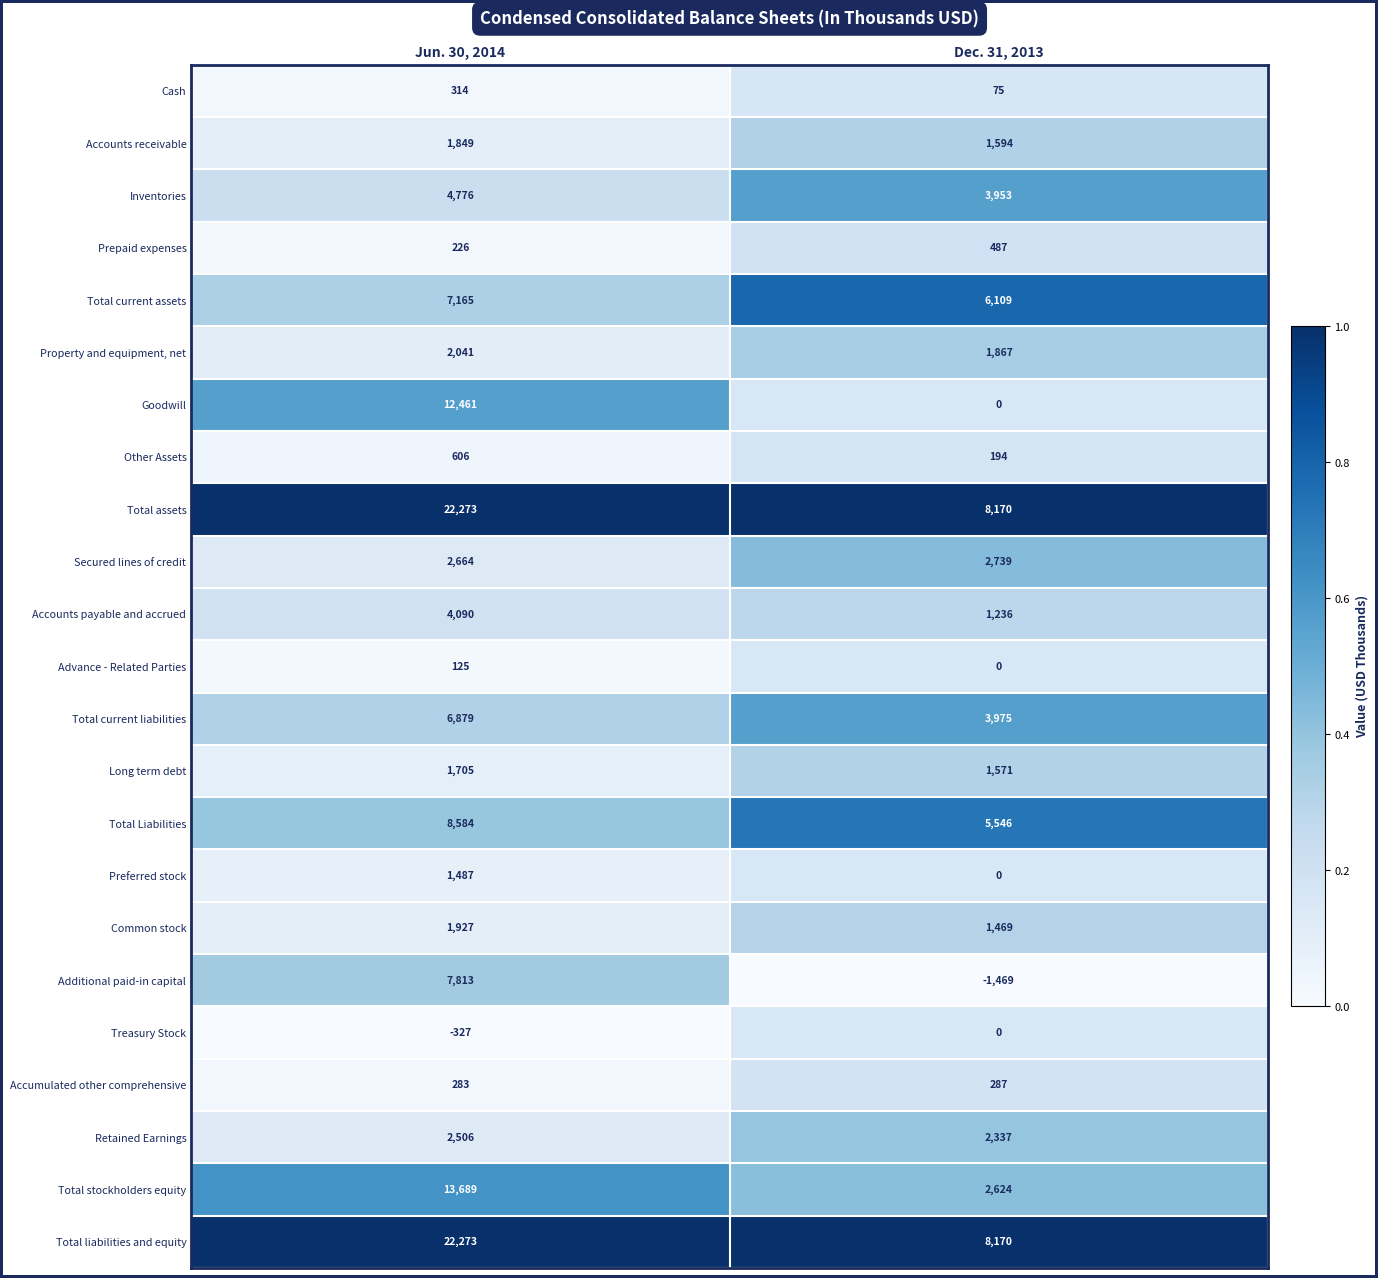

What is the difference between the highest and lowest values at Dec. 31, 2013?

9639